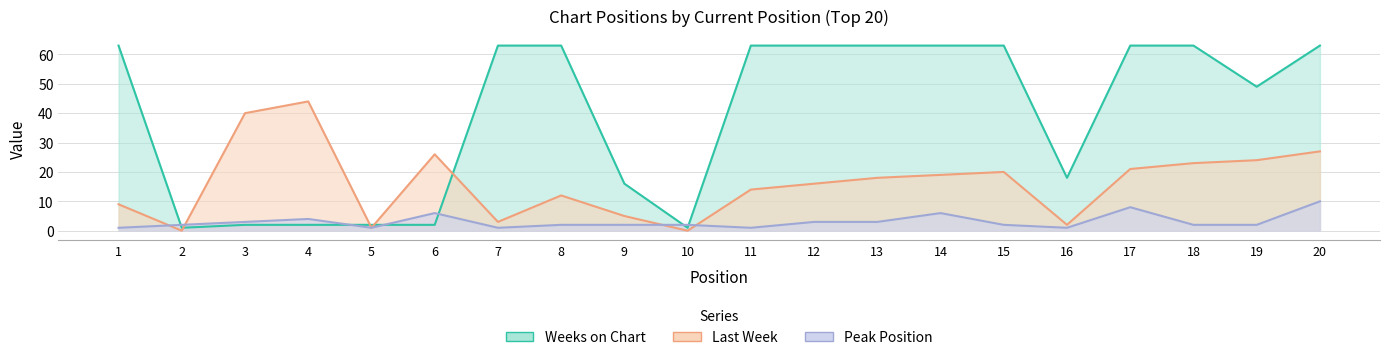

What is the total value across all series at 8?

77